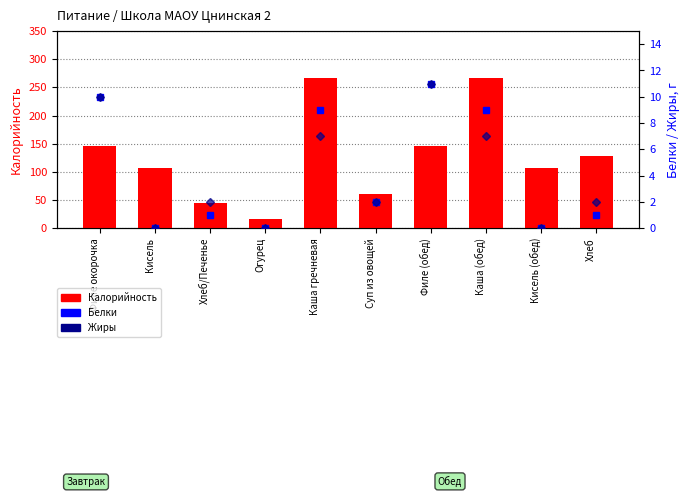

What is the average value of the Калорийность series?

129